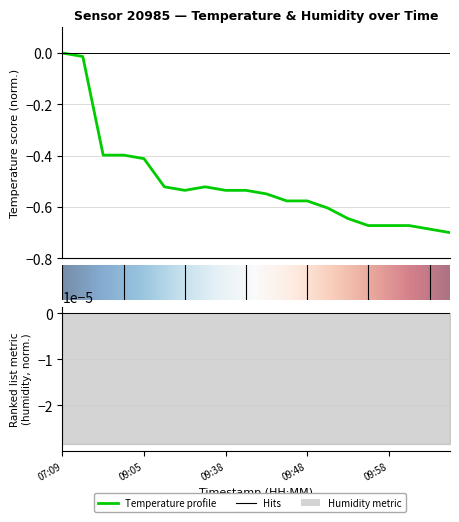

At which category does the data reach its first local peak?

09:36